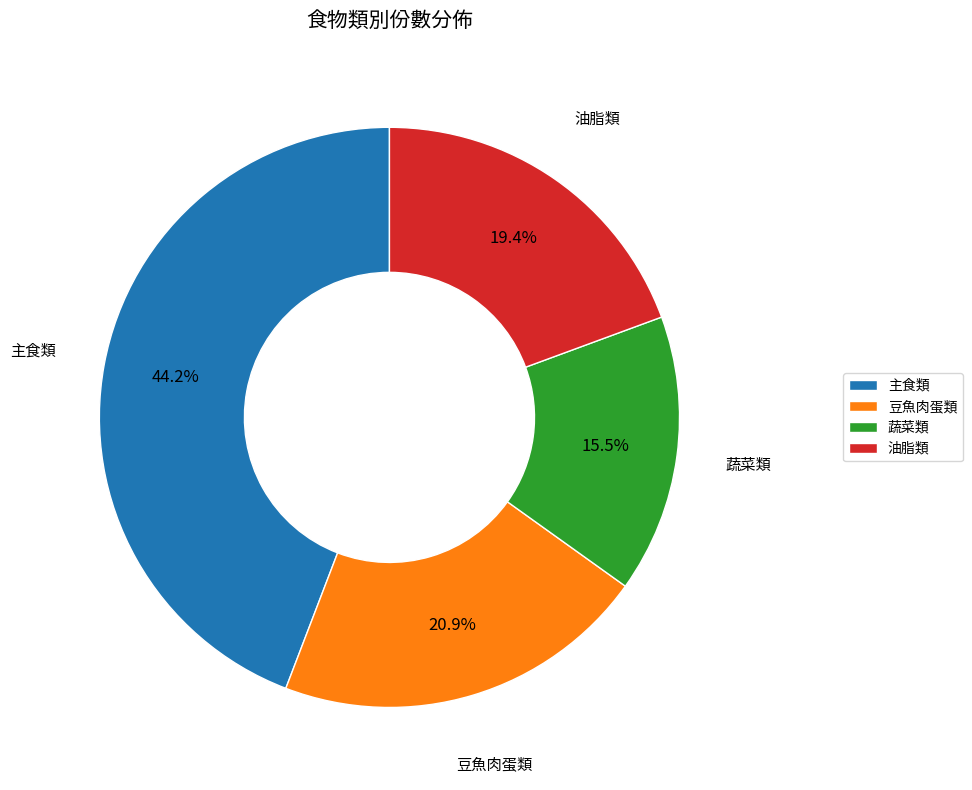

Is there a majority slice in this chart?

No